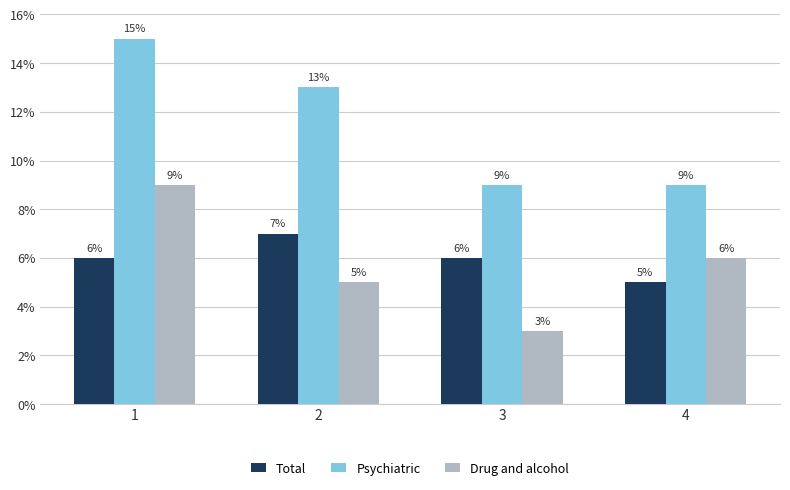

What is the difference between the Psychiatric values at 4 and 2?

4